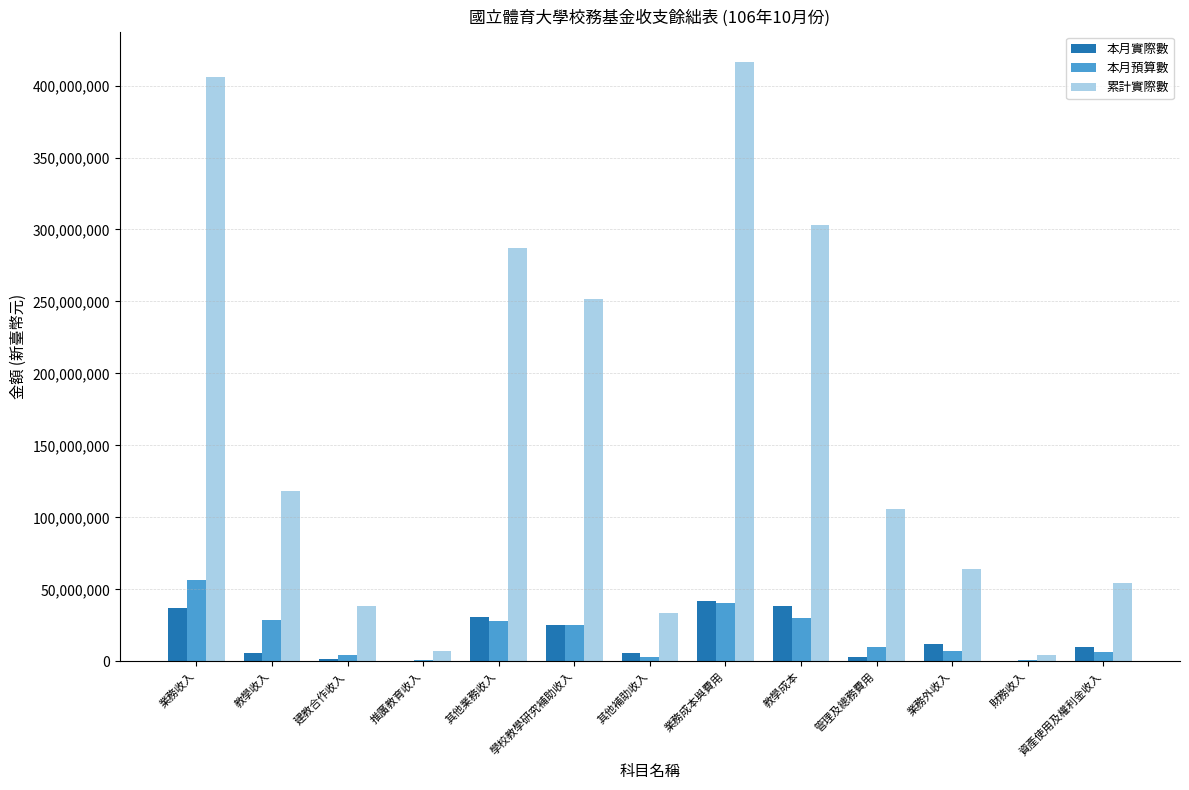

Read the 本月預算數 value at 業務成本與費用, to the nearest 100.

40864000